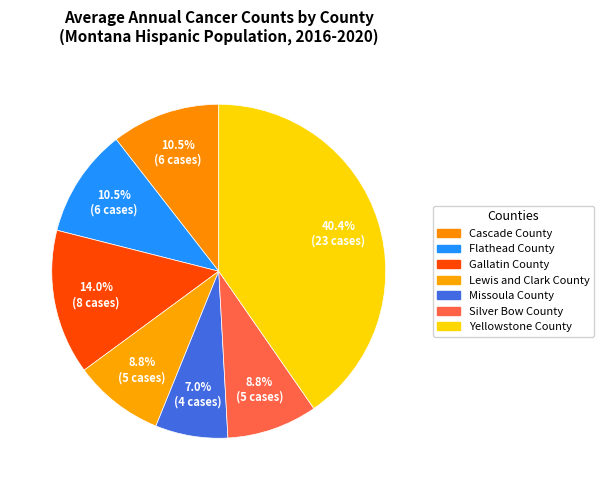

Count the number of slices in the pie.

7